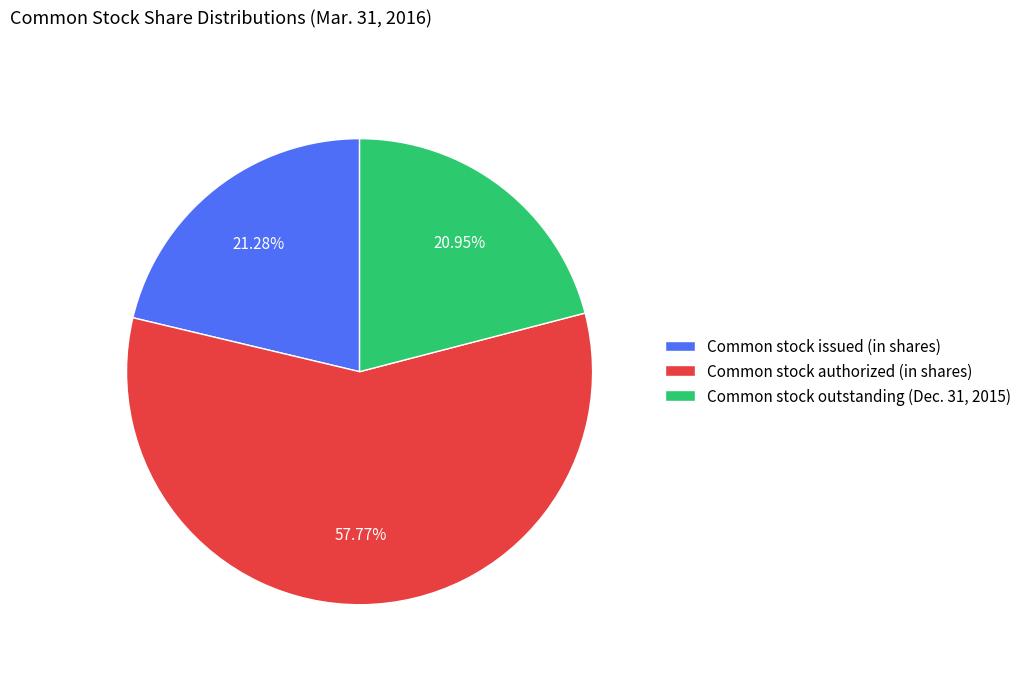

What is the largest slice in the pie chart?

Common stock authorized (in shares)